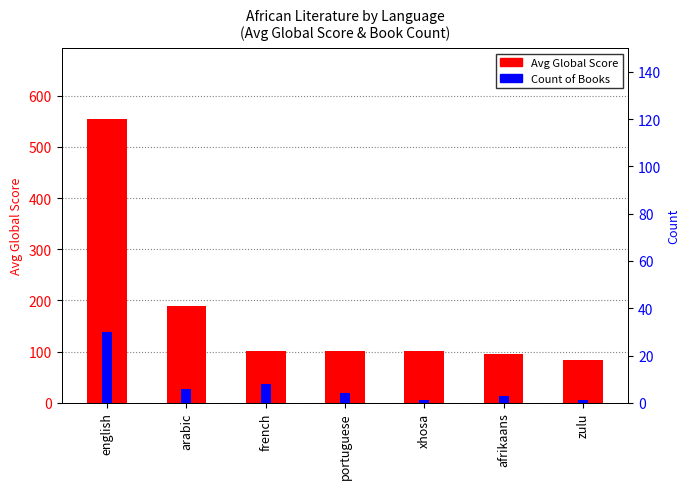

What is the label of the 5th bar from the left?

xhosa